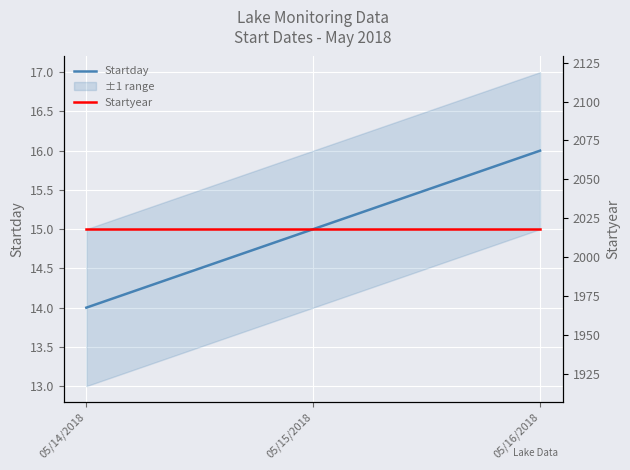

Rank the series by their maximum value, from lowest to highest.

Startday, Startyear